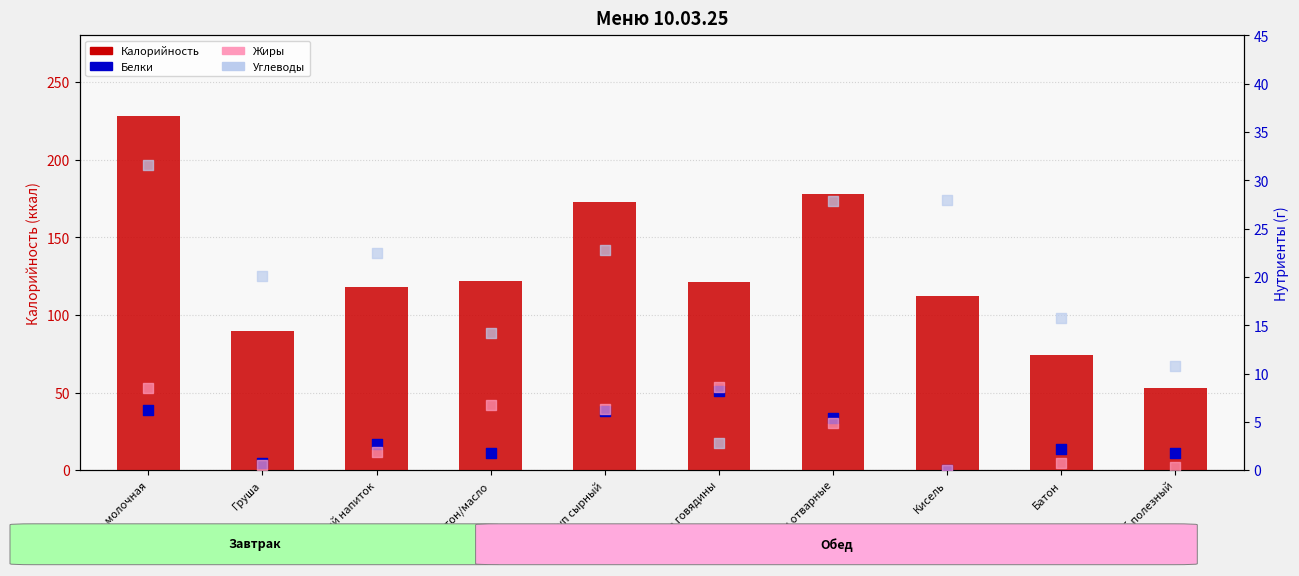

Which series has the largest total across all categories?

Калорийность